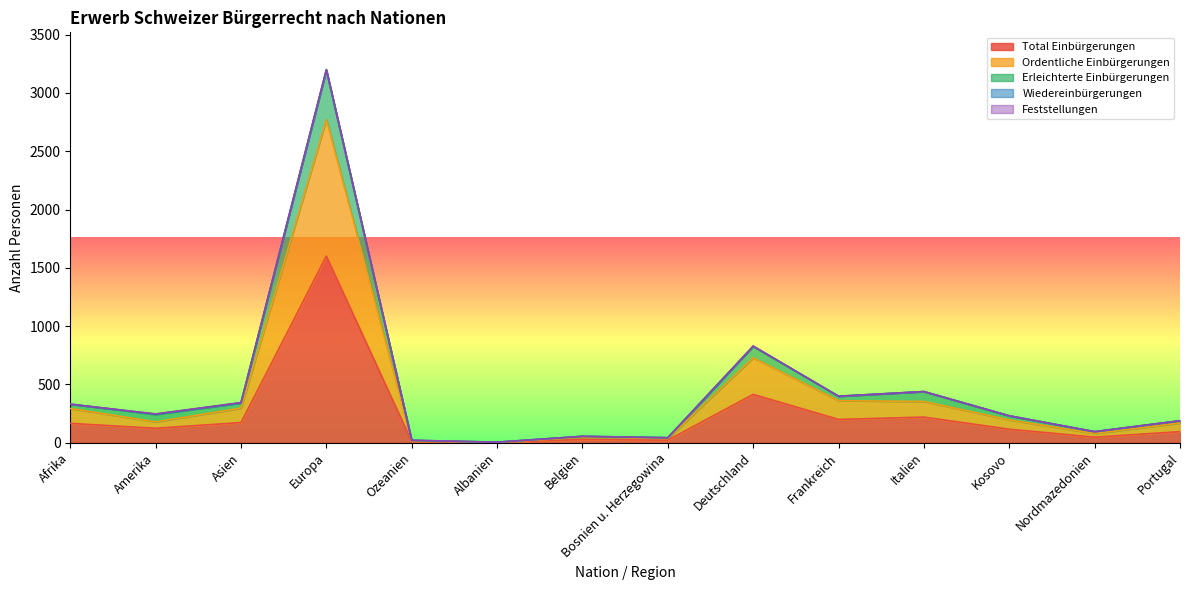

Is it true that Ordentliche Einbürgerungen equals 36 at Bosnien u. Herzegowina?

True